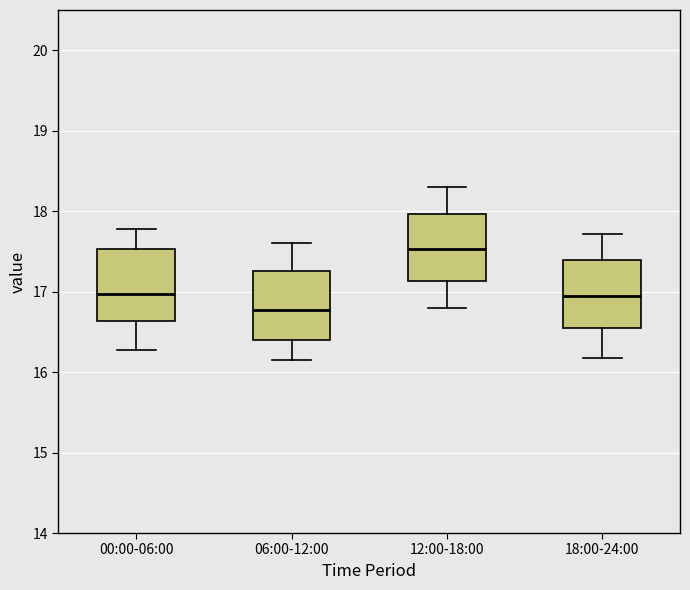

Which box's median line is the highest?

12:00-18:00